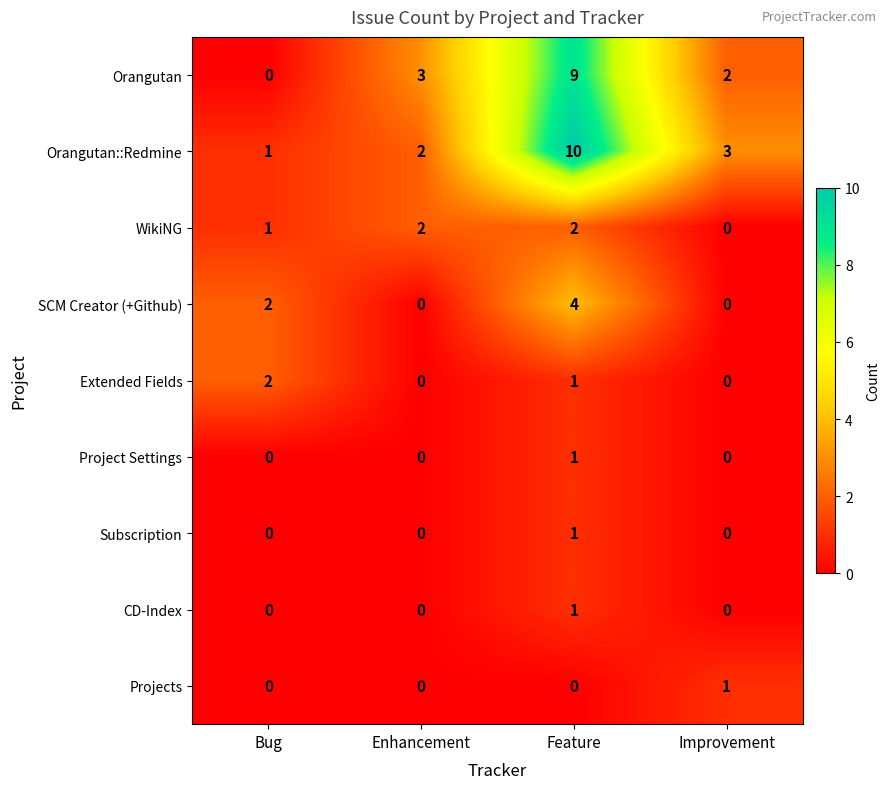

What is the total value across all series at Improvement?

6